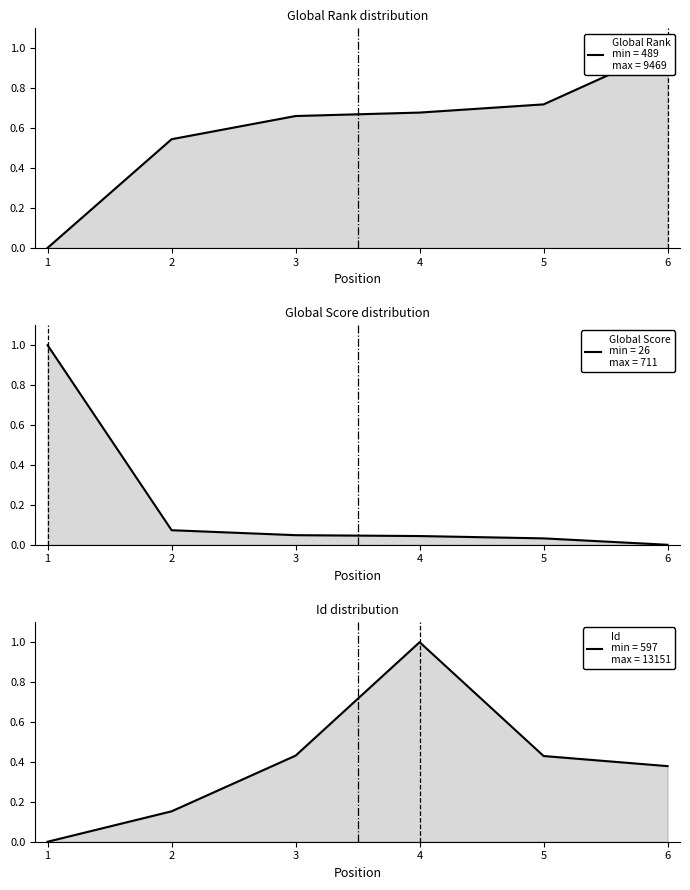

What is the sum of all Global Score values?

1.2